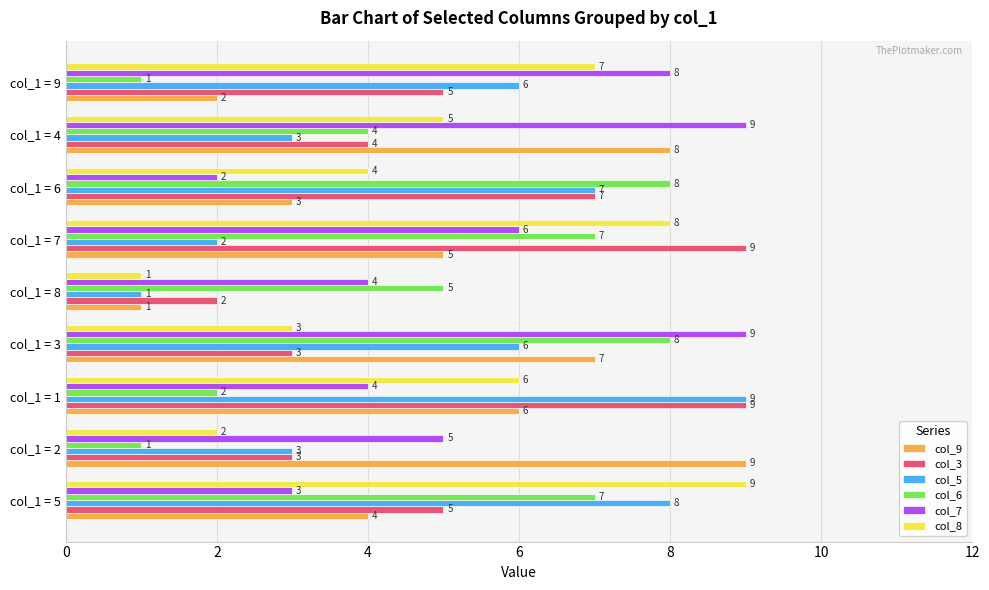

What is the sum of all col_8 values?

45